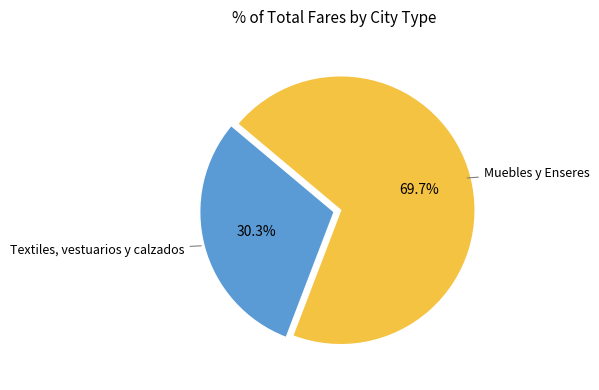

Rank the categories by value from highest to lowest.

Muebles y Enseres, Textiles, vestuarios y calzados